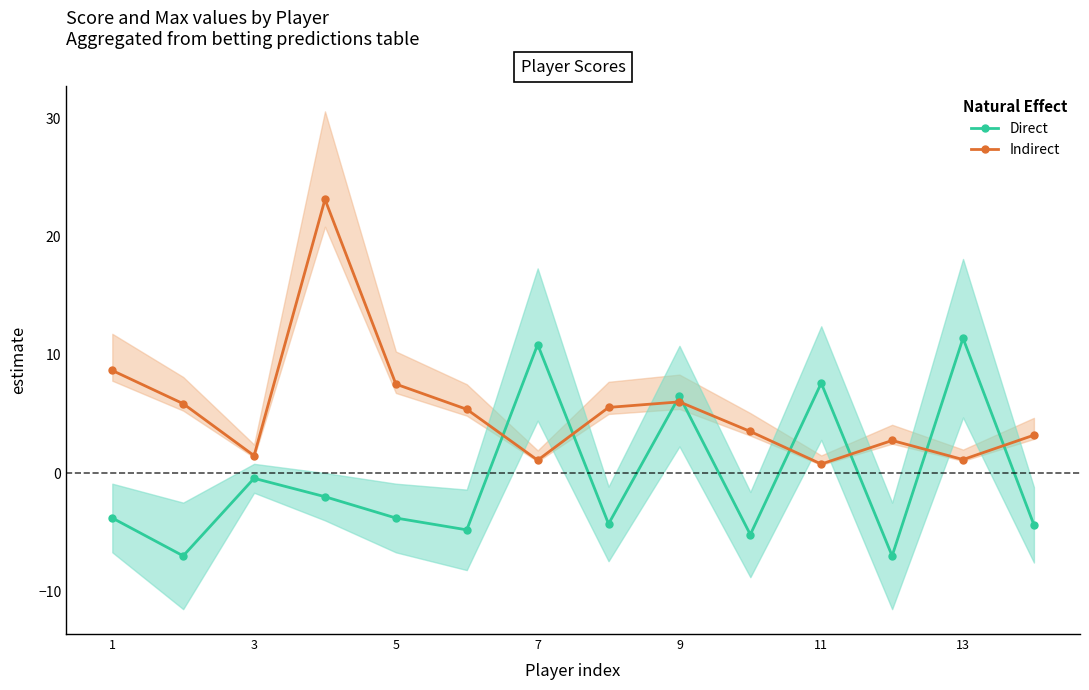

Which series ends up on top after the final intersection of Direct and Indirect?

Indirect